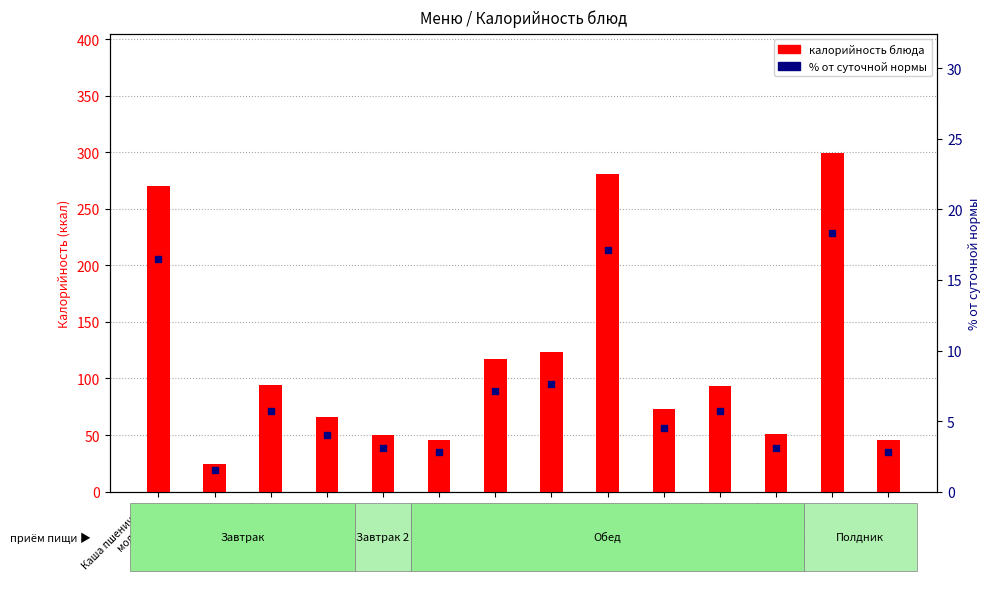

What is the approximate value of % от суточной нормы at Чай с молоком
и сахаром?

2.8